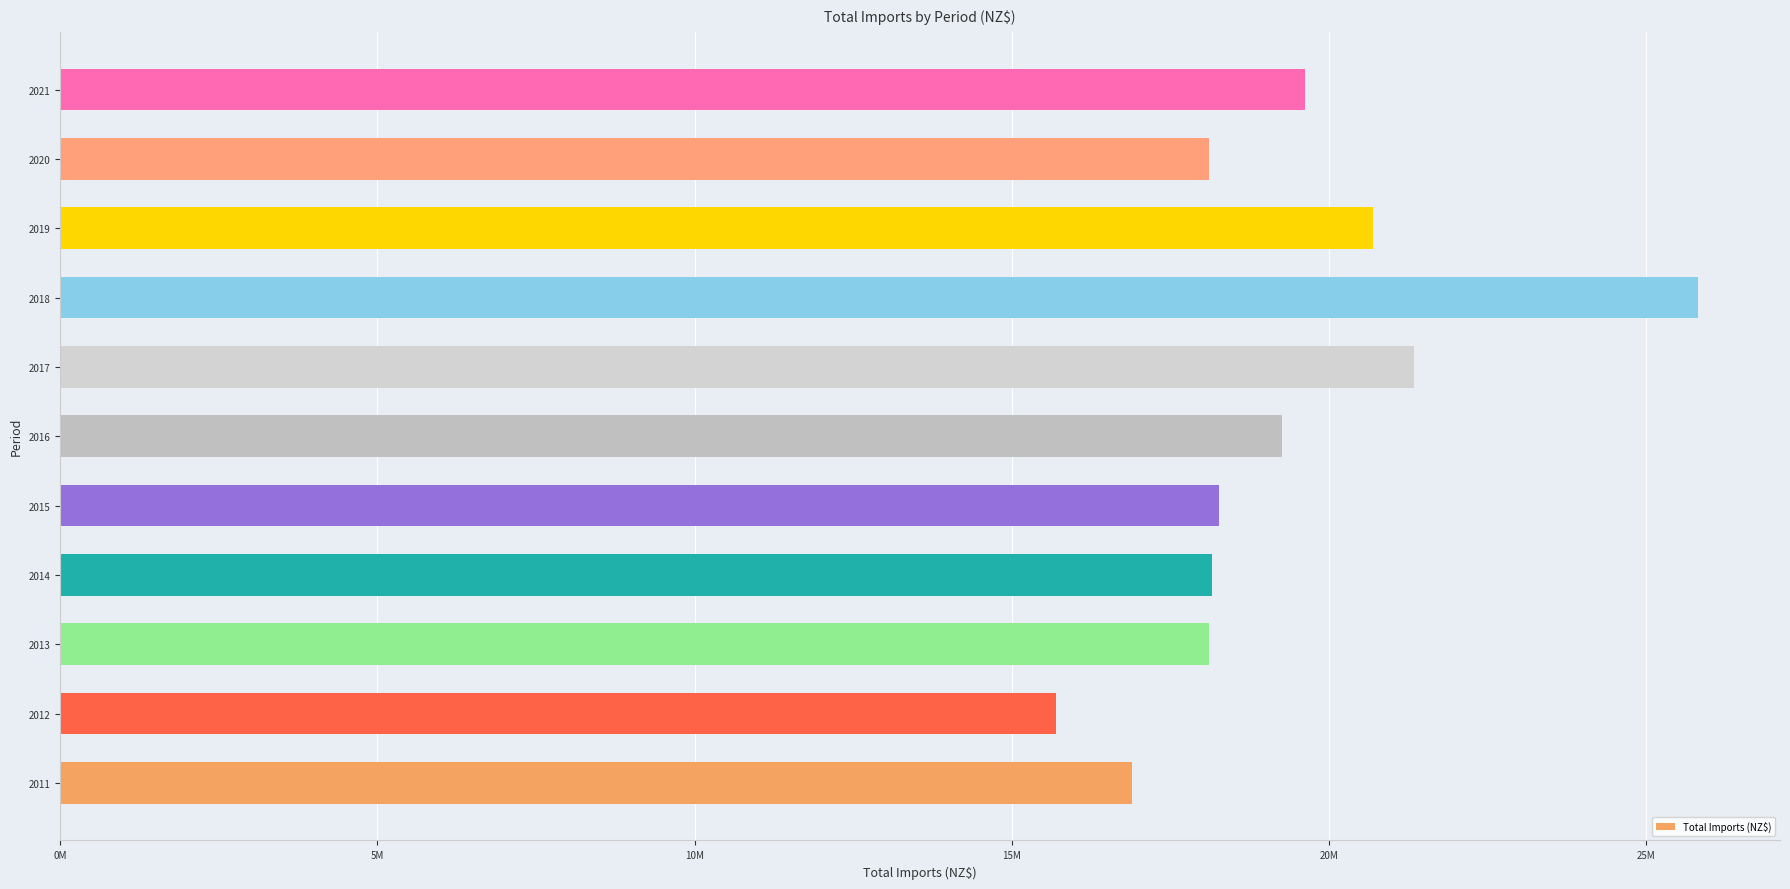

What is the sum of all values?

211971423.9